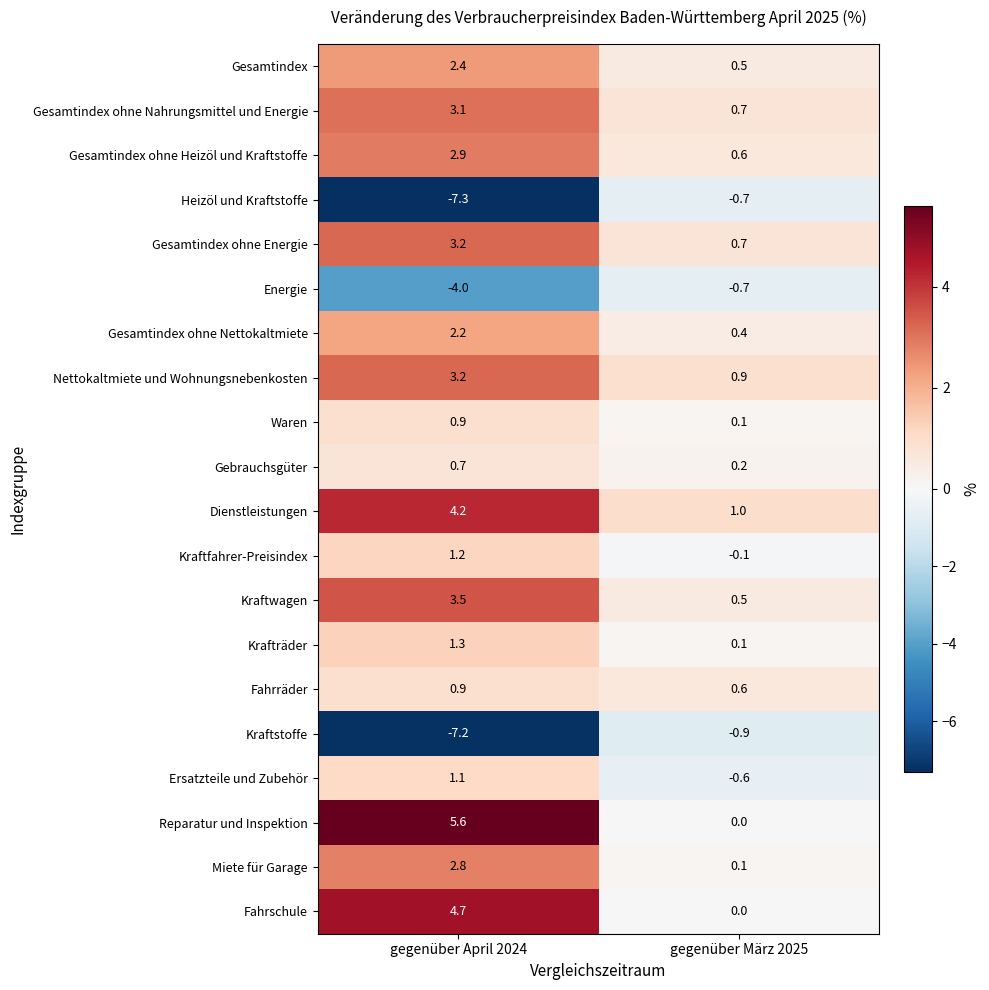

What is the difference between the maximum and minimum values in the Gesamtindex ohne Nahrungsmittel und Energie series?

2.4